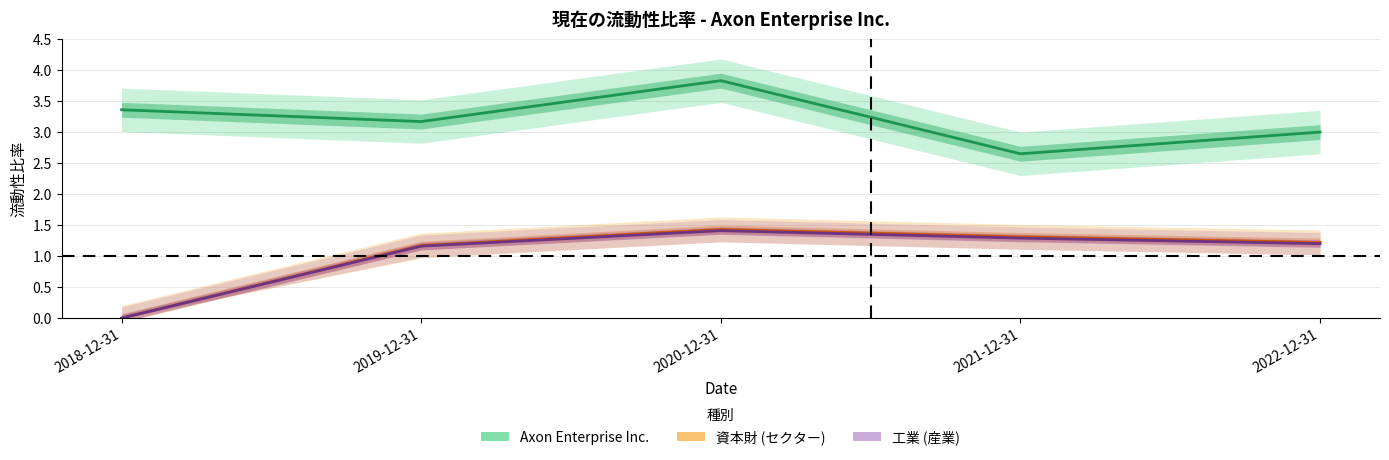

True or false: Axon Enterprise Inc. and 資本財 (セクター) cross at least once.

False